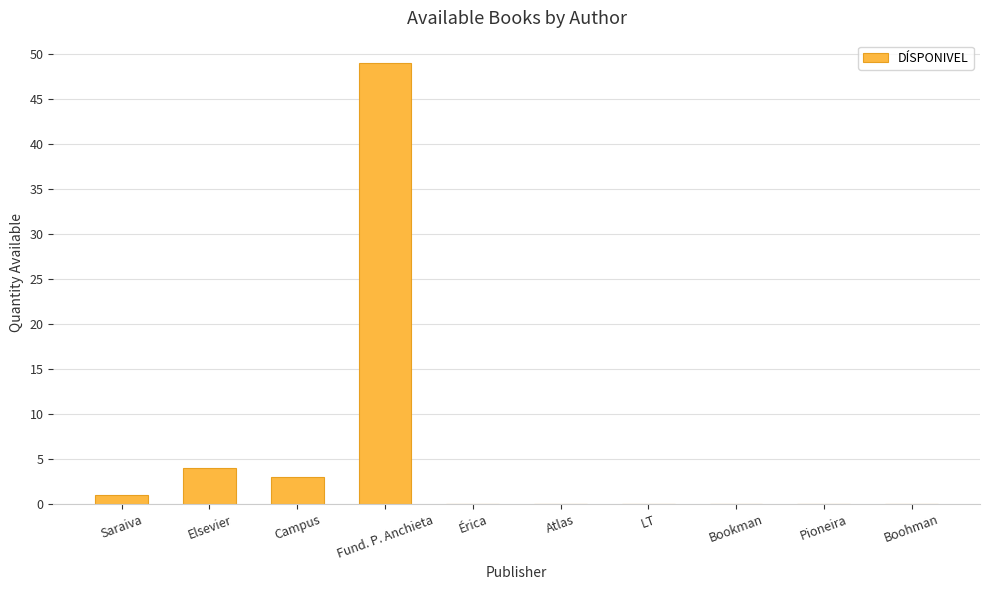

What is the maximum value shown in the chart?

49